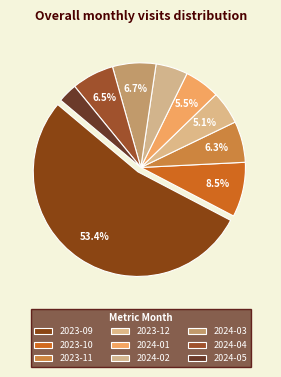

Count the number of slices in the pie.

9